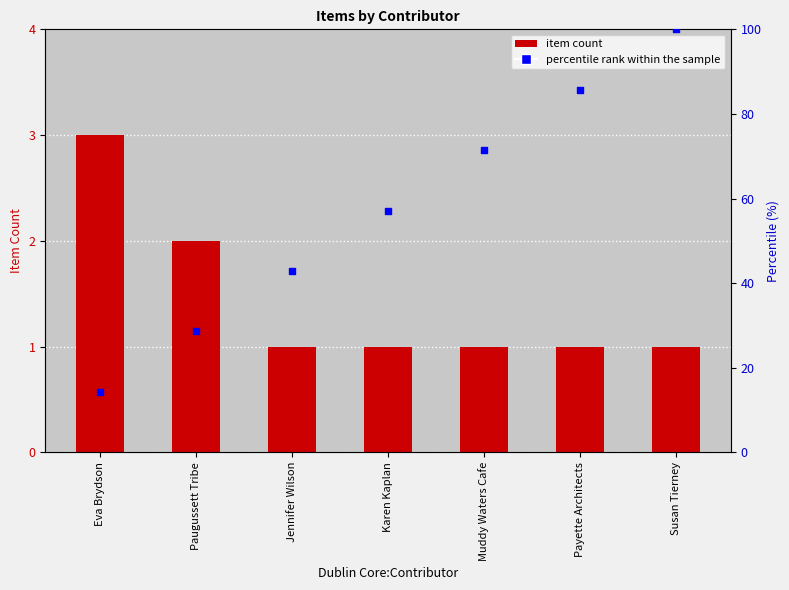

Which series has the widest spread of Y values?

percentile rank within the sample